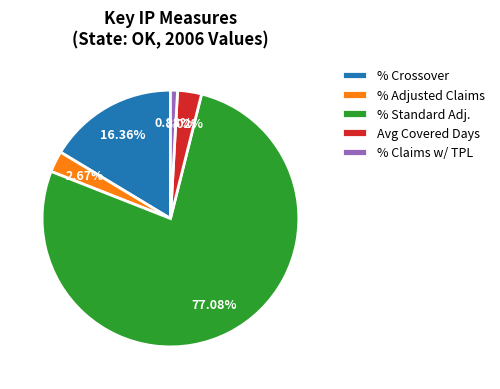

What percentage is the % Crossover slice, to the nearest percent?

16%